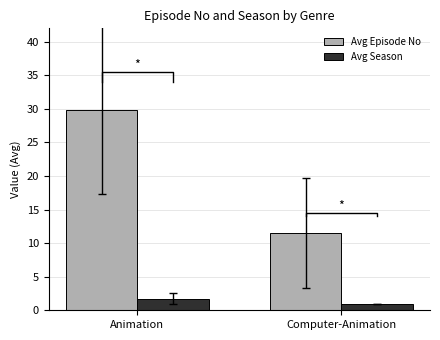

At Animation, list the series in order from smallest to largest.

Avg Season, Avg Episode No